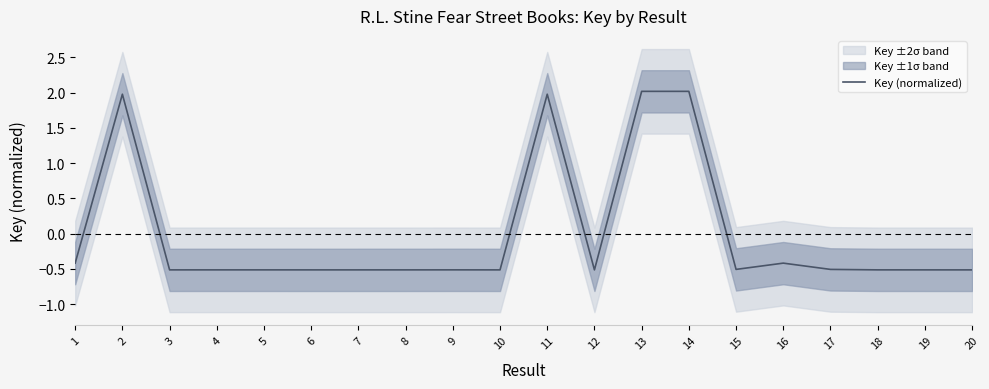

How many points are lower than both their immediate neighbors (excluding endpoints)?

5